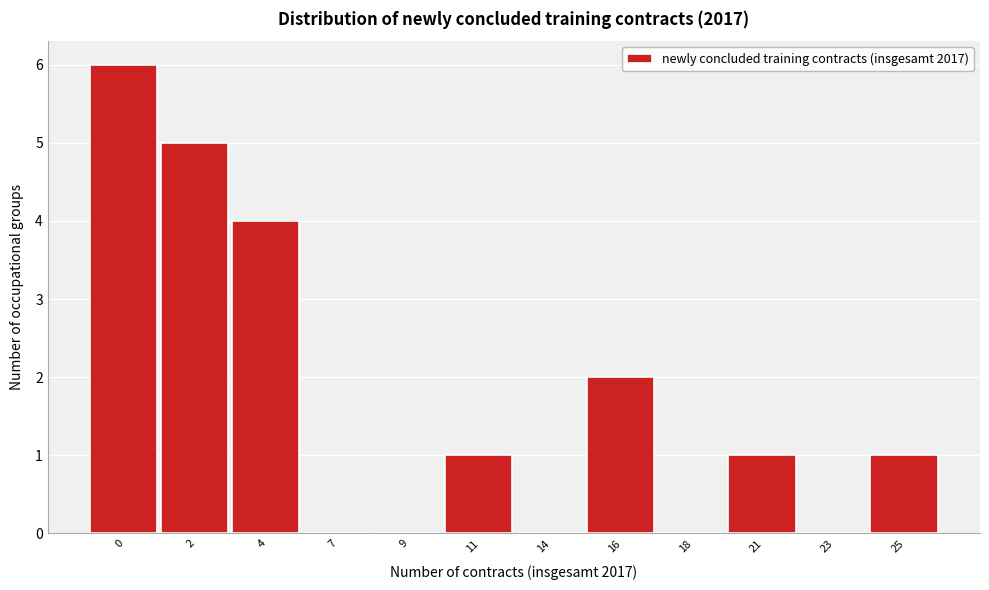

Reading left to right, extract all data points from this chart.

0=6	2=5	4=4	7=0	9=0	11=1	14=0	16=2	18=0	21=1	23=0	25=1